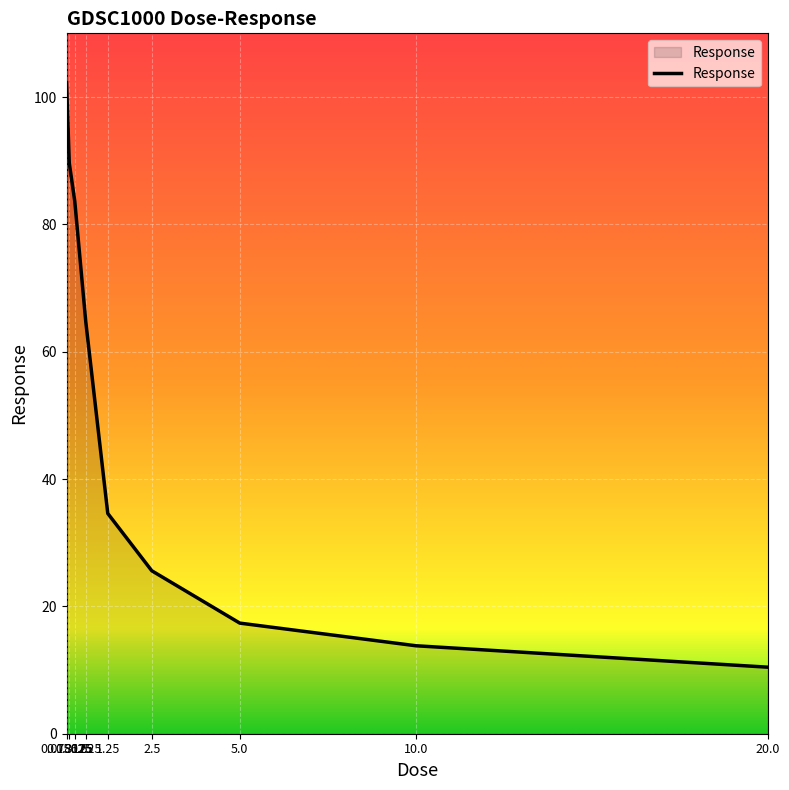

At which label is the value closest to 56?

0.625